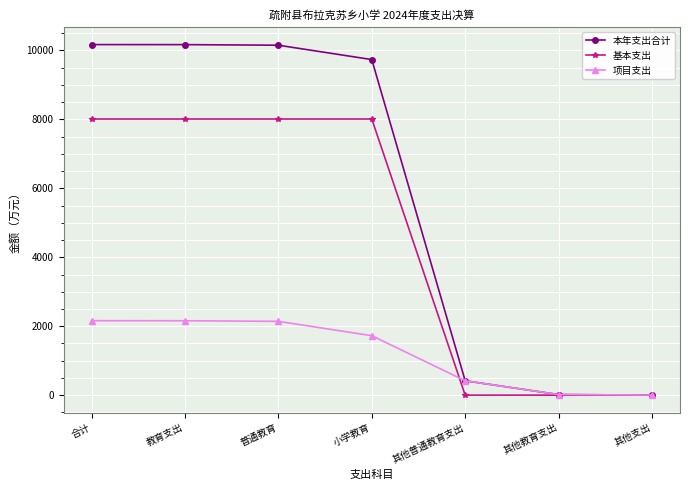

Between which two adjacent categories do 基本支出 and 项目支出 first intersect?

小学教育 and 其他普通教育支出